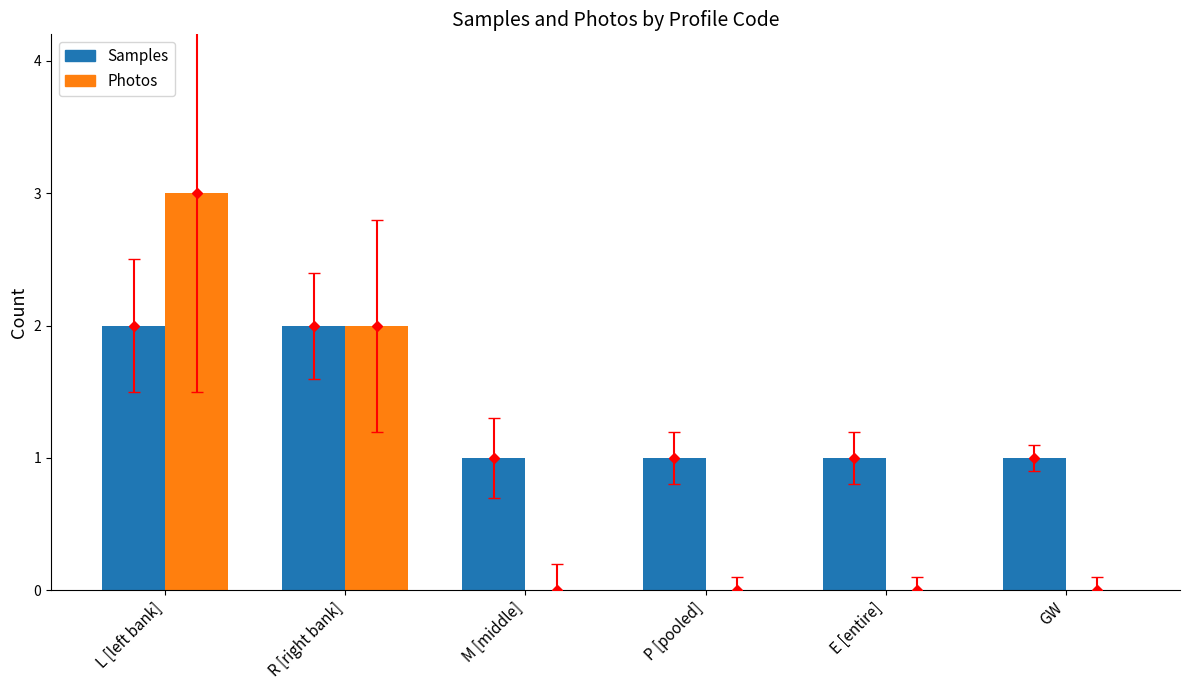

Which series has the largest total across all categories?

Samples